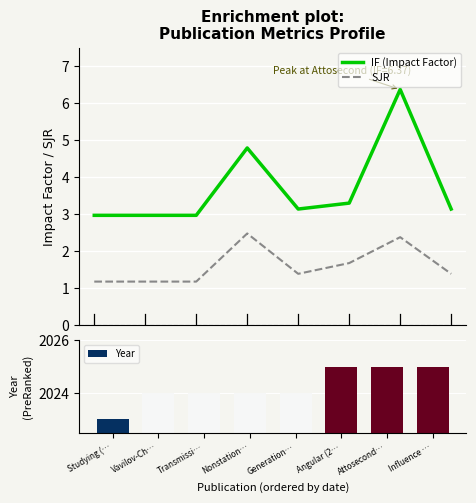

Rank the series at Nonstation… from lowest to highest value.

SJR, IF (Impact Factor), Year